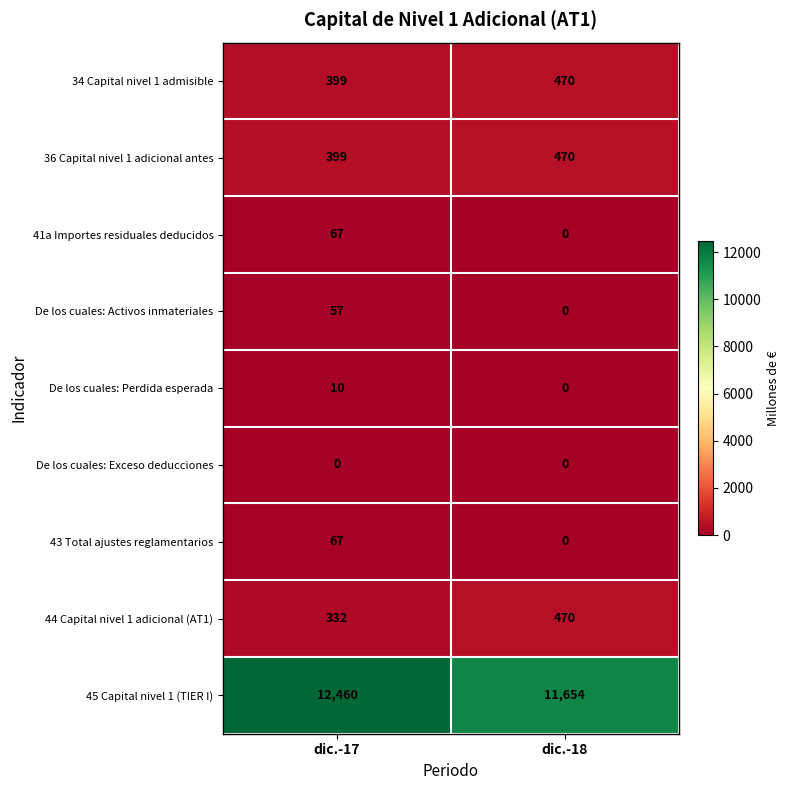

Reading left to right, list all the values displayed in this chart.

34 Capital nivel 1 admisible: dic.-17=399	dic.-18=470
36 Capital nivel 1 adicional antes: dic.-17=399	dic.-18=470
41a Importes residuales deducidos: dic.-17=67	dic.-18=0
De los cuales: Activos inmateriales: dic.-17=57	dic.-18=0
De los cuales: Perdida esperada: dic.-17=10	dic.-18=0
De los cuales: Exceso deducciones: dic.-17=0	dic.-18=0
43 Total ajustes reglamentarios: dic.-17=67	dic.-18=0
44 Capital nivel 1 adicional (AT1): dic.-17=332	dic.-18=470
45 Capital nivel 1 (TIER I): dic.-17=12460	dic.-18=11654